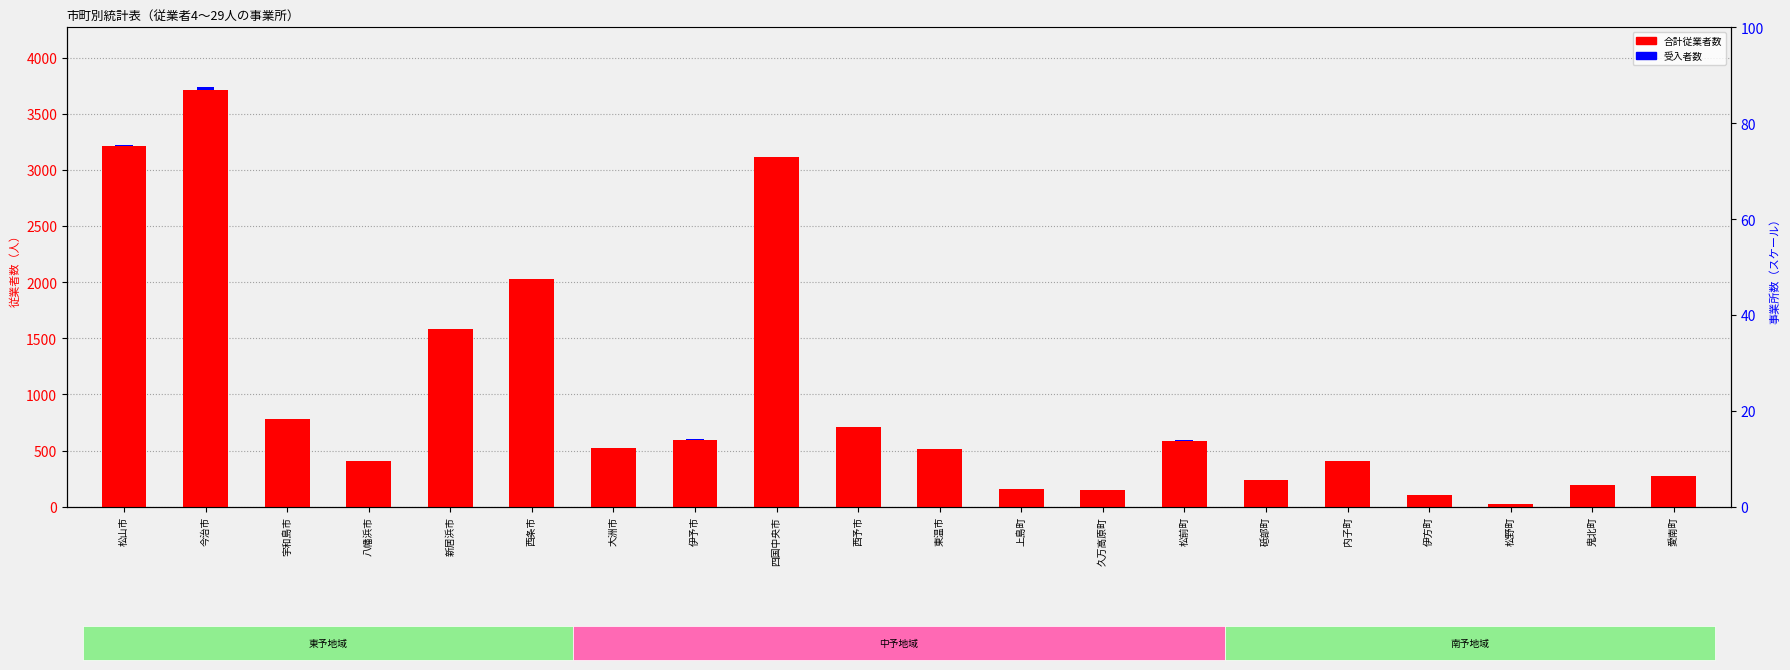

At which label does 合計従業者数 first exceed 525?

松山市